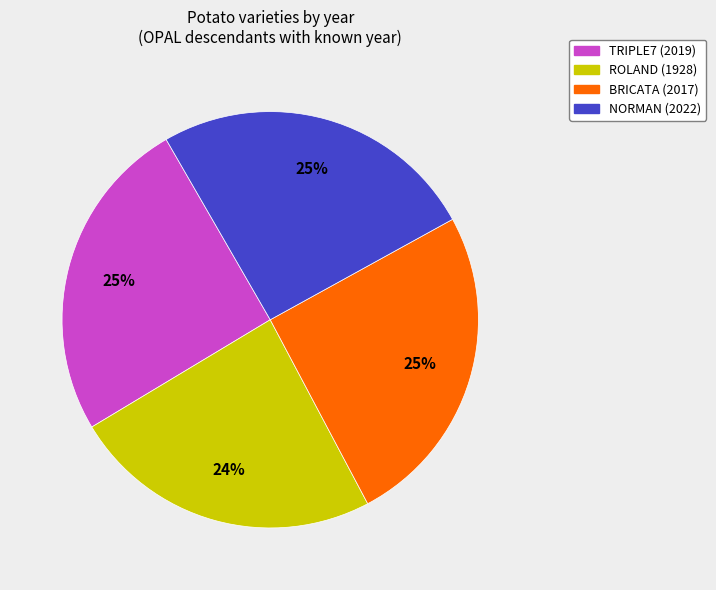

Do BRICATA (2017) and ROLAND (1928) together represent more than half of the pie?

No